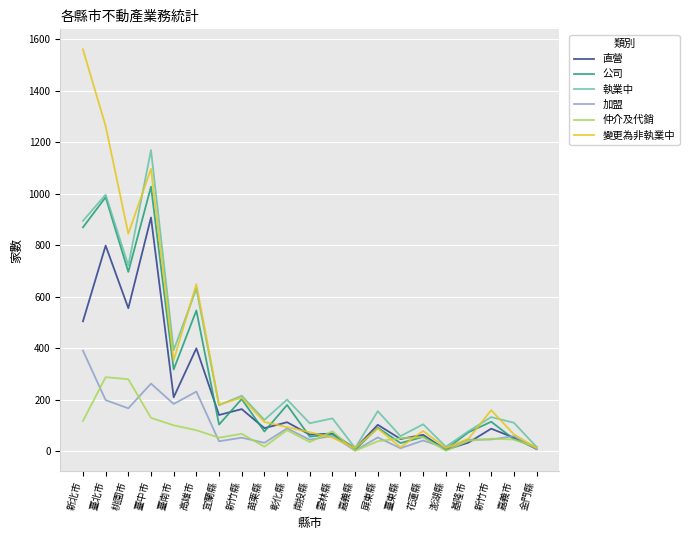

How many lines are shown in the chart?

6